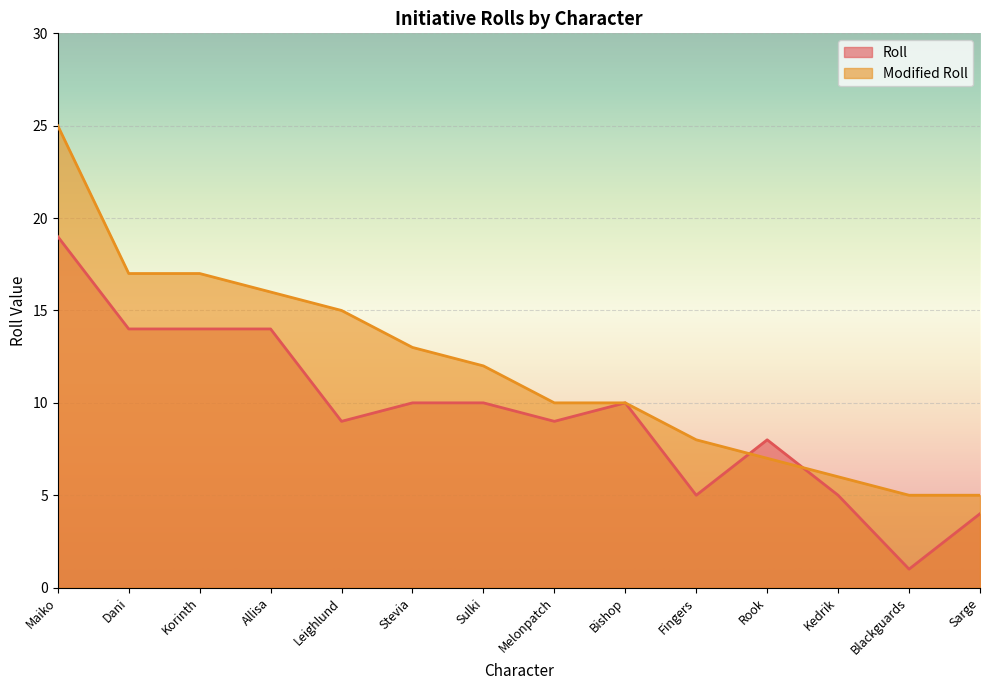

What is the total value across all series at Rook?

15